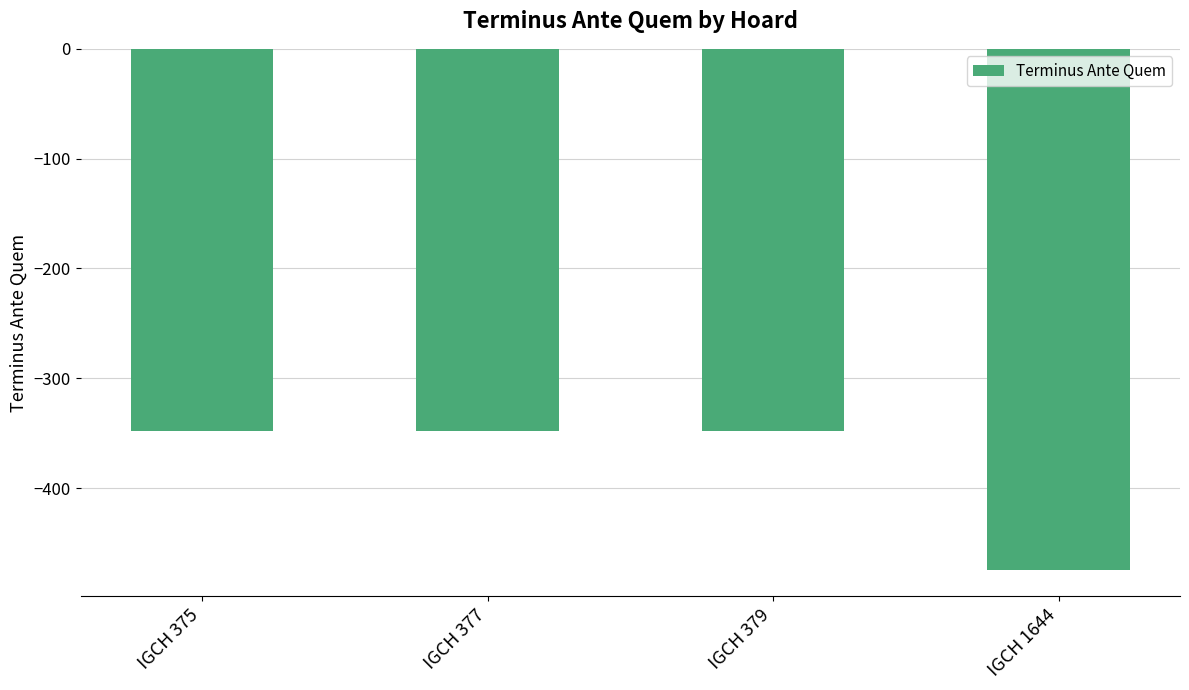

What is the maximum value shown in the chart?

-348